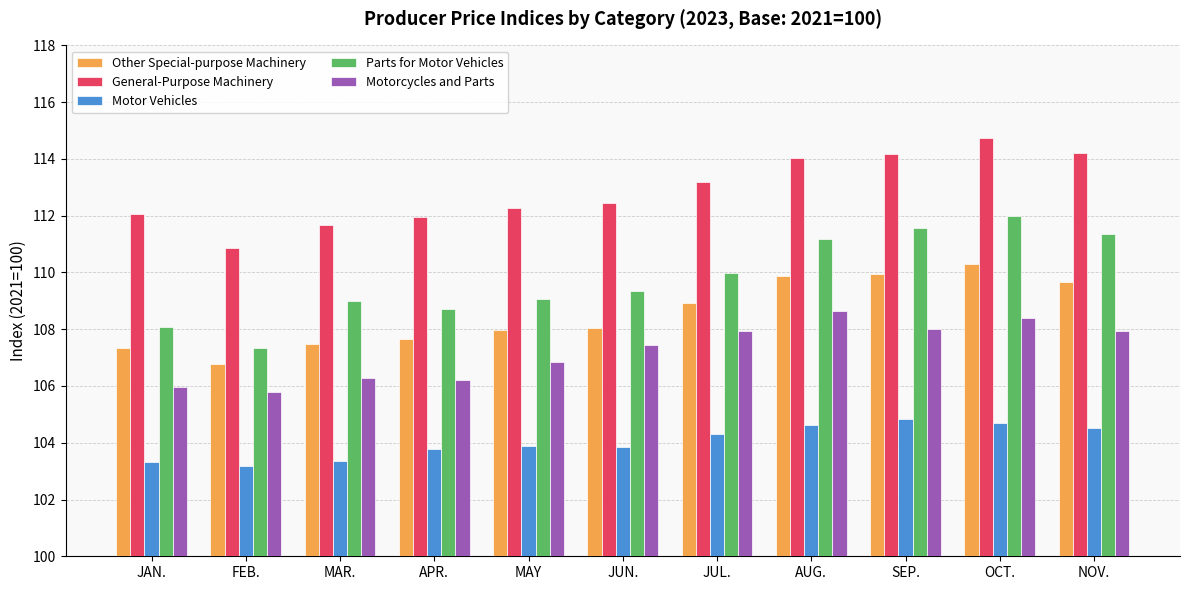

At which category is the sum across all series the highest?

OCT.